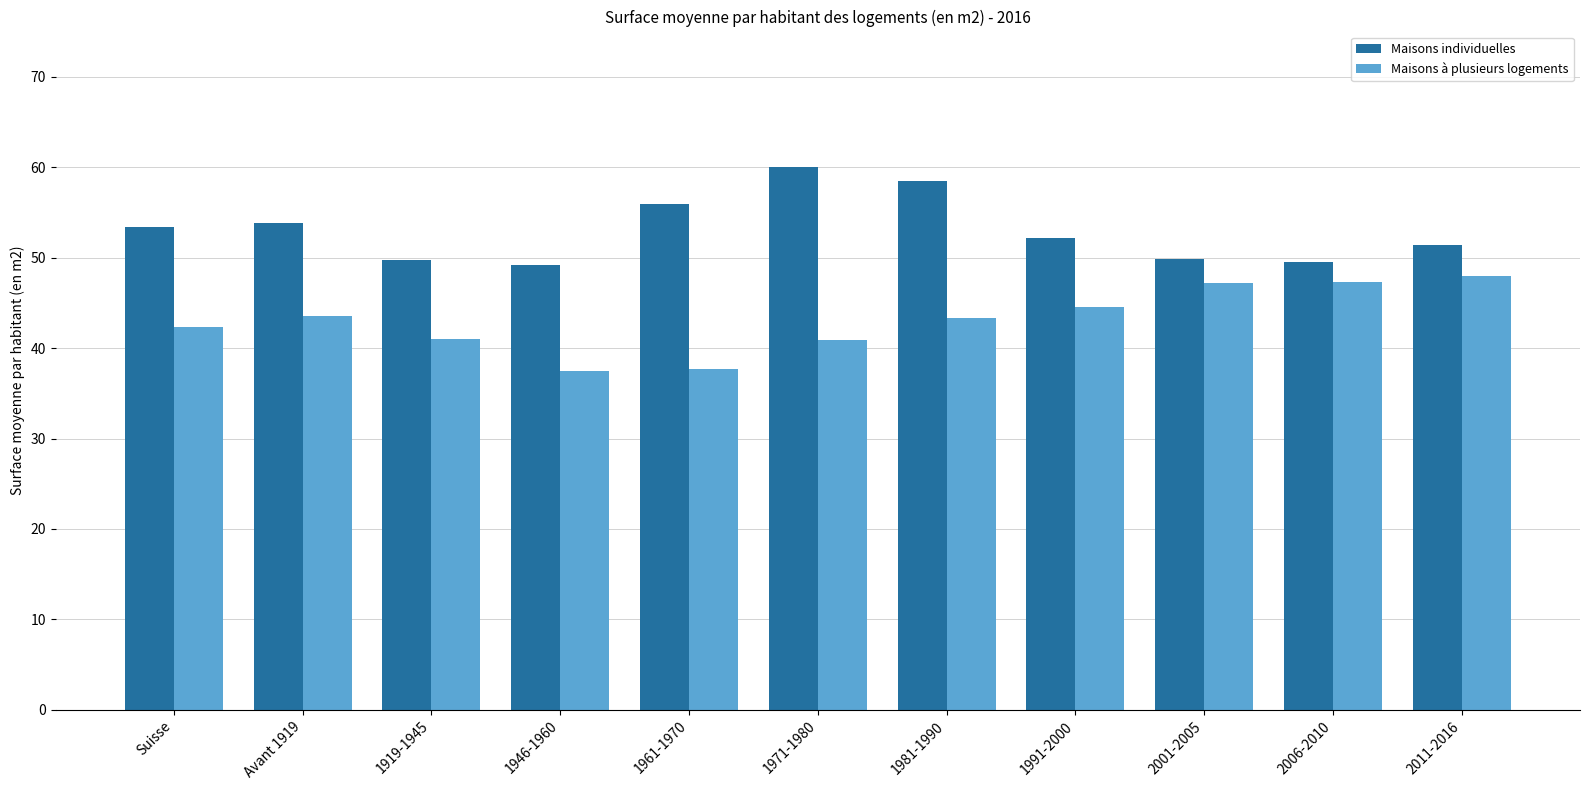

Which category has the highest value in the Maisons à plusieurs logements series?

2011-2016